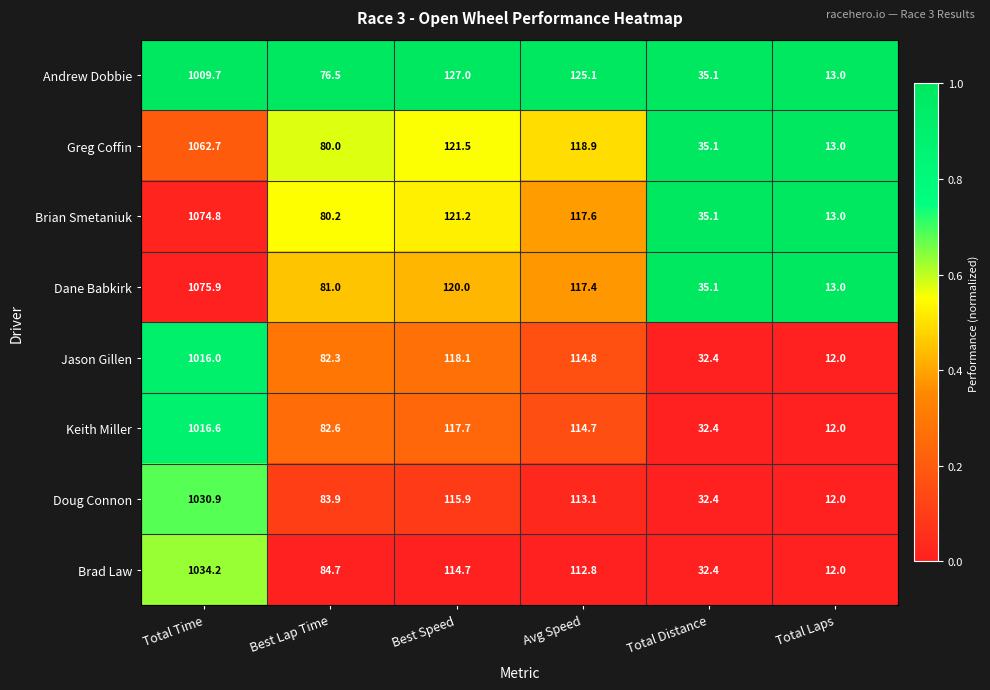

Which category has the lowest value across all series?

Total Laps